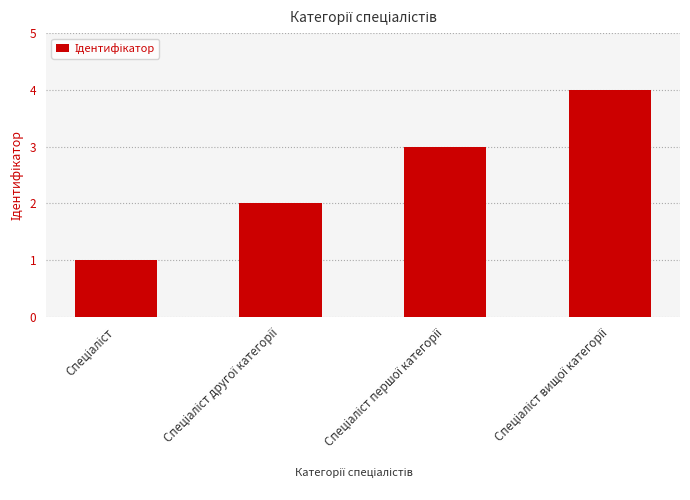

What is the greatest value displayed?

4